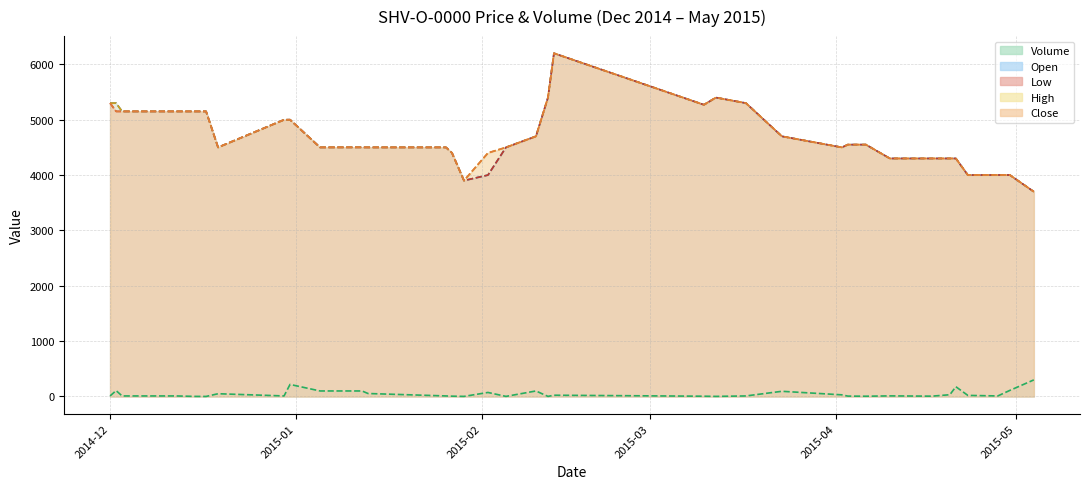

Which series has the largest range (max minus min)?

Close